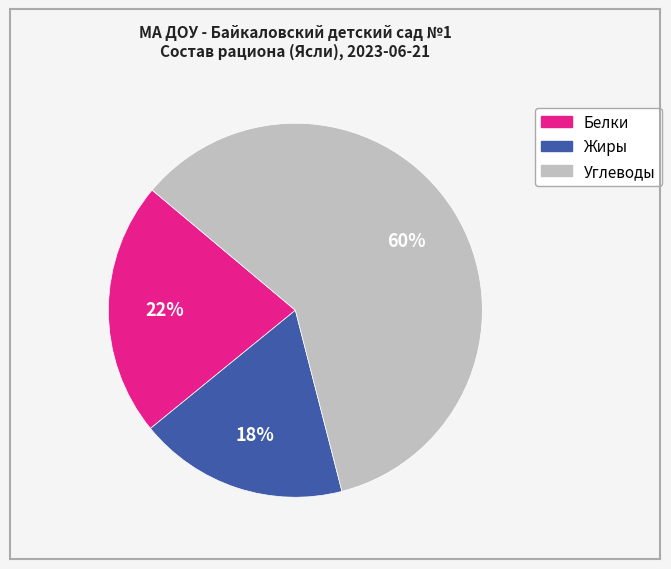

How many slices are in this pie chart?

3